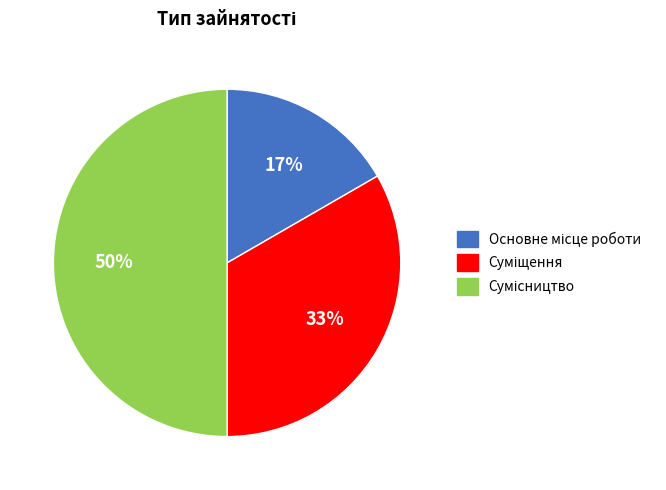

To the nearest percent, what is the average slice percentage?

33%